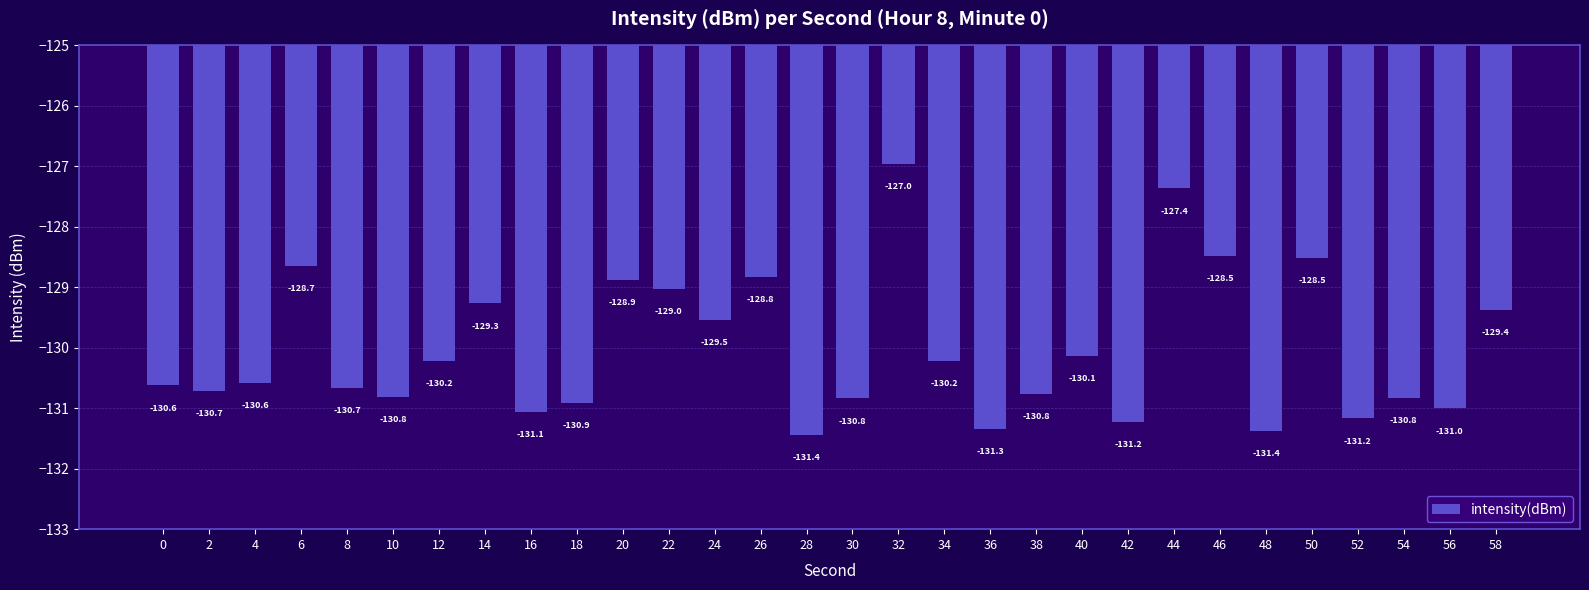

Which category has the highest value across all series?

32